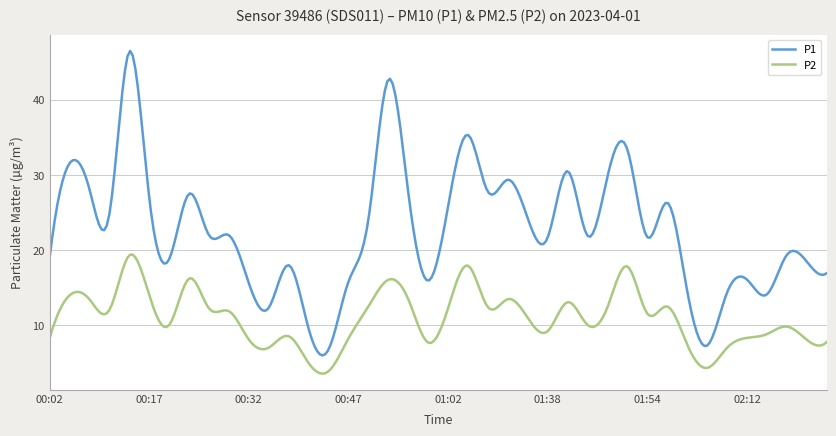

What is the difference between the maximum and minimum values in the P1 series?

40.5